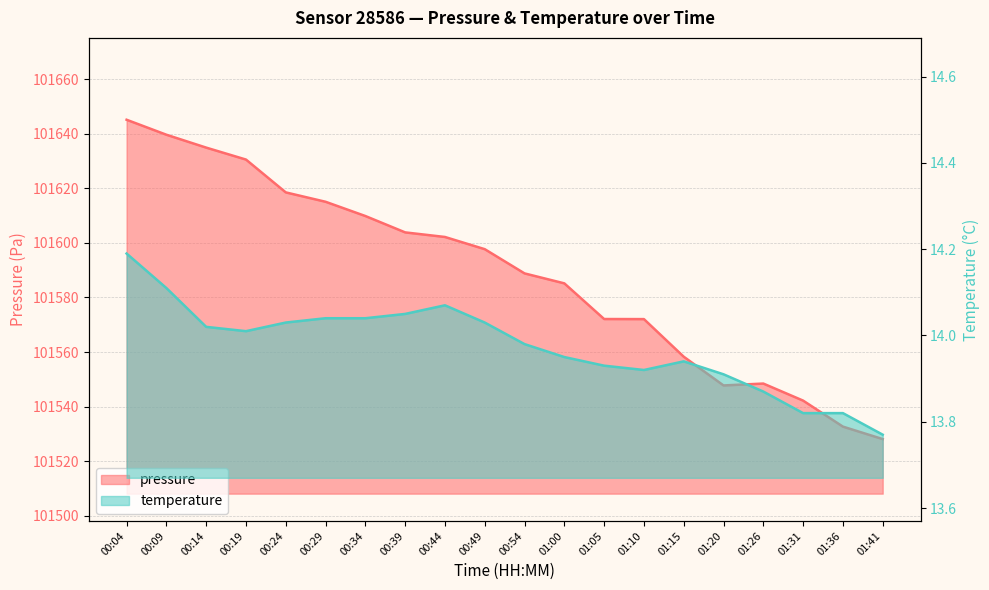

What are all the series names shown in the legend?

pressure, temperature